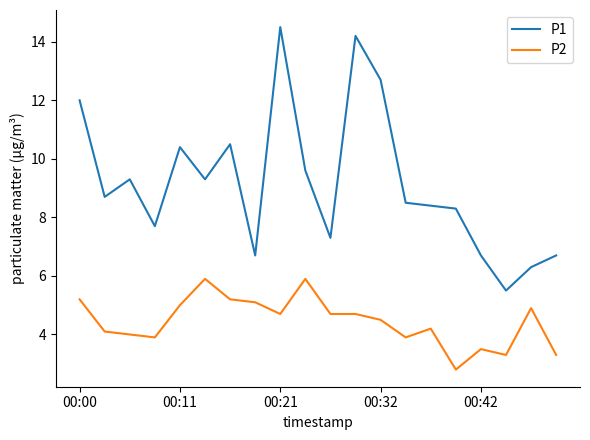

Which series has the largest total across all categories?

P1